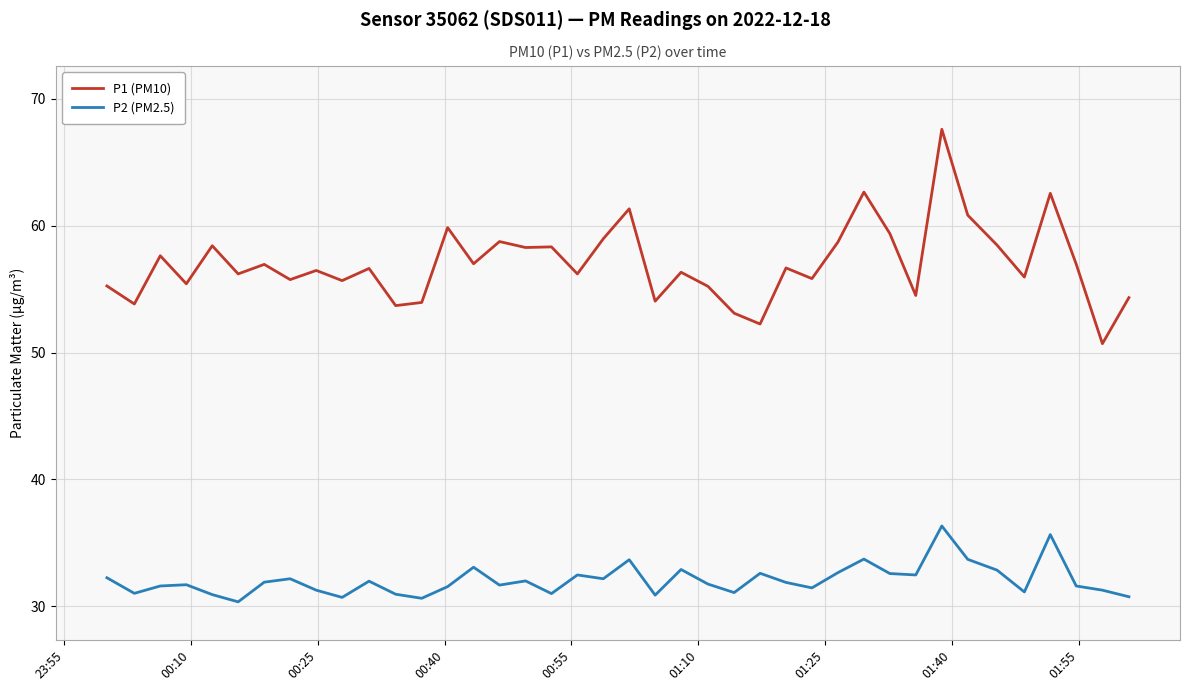

What is the smallest value displayed?

30.4